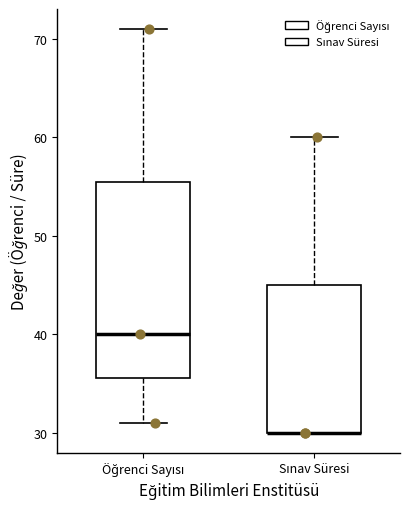

Which box is the tallest, from its lower edge to its upper edge?

Öğrenci Sayısı